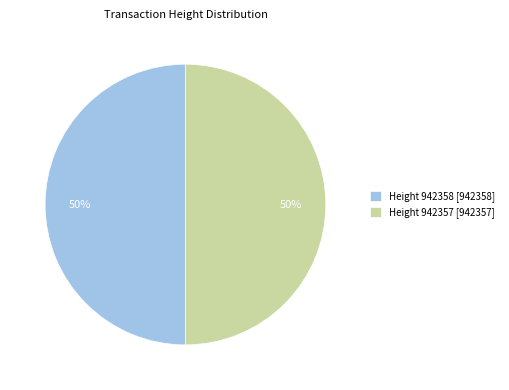

Do Height 942358 [942358] and Height 942357 [942357] together represent more than half of the pie?

Yes